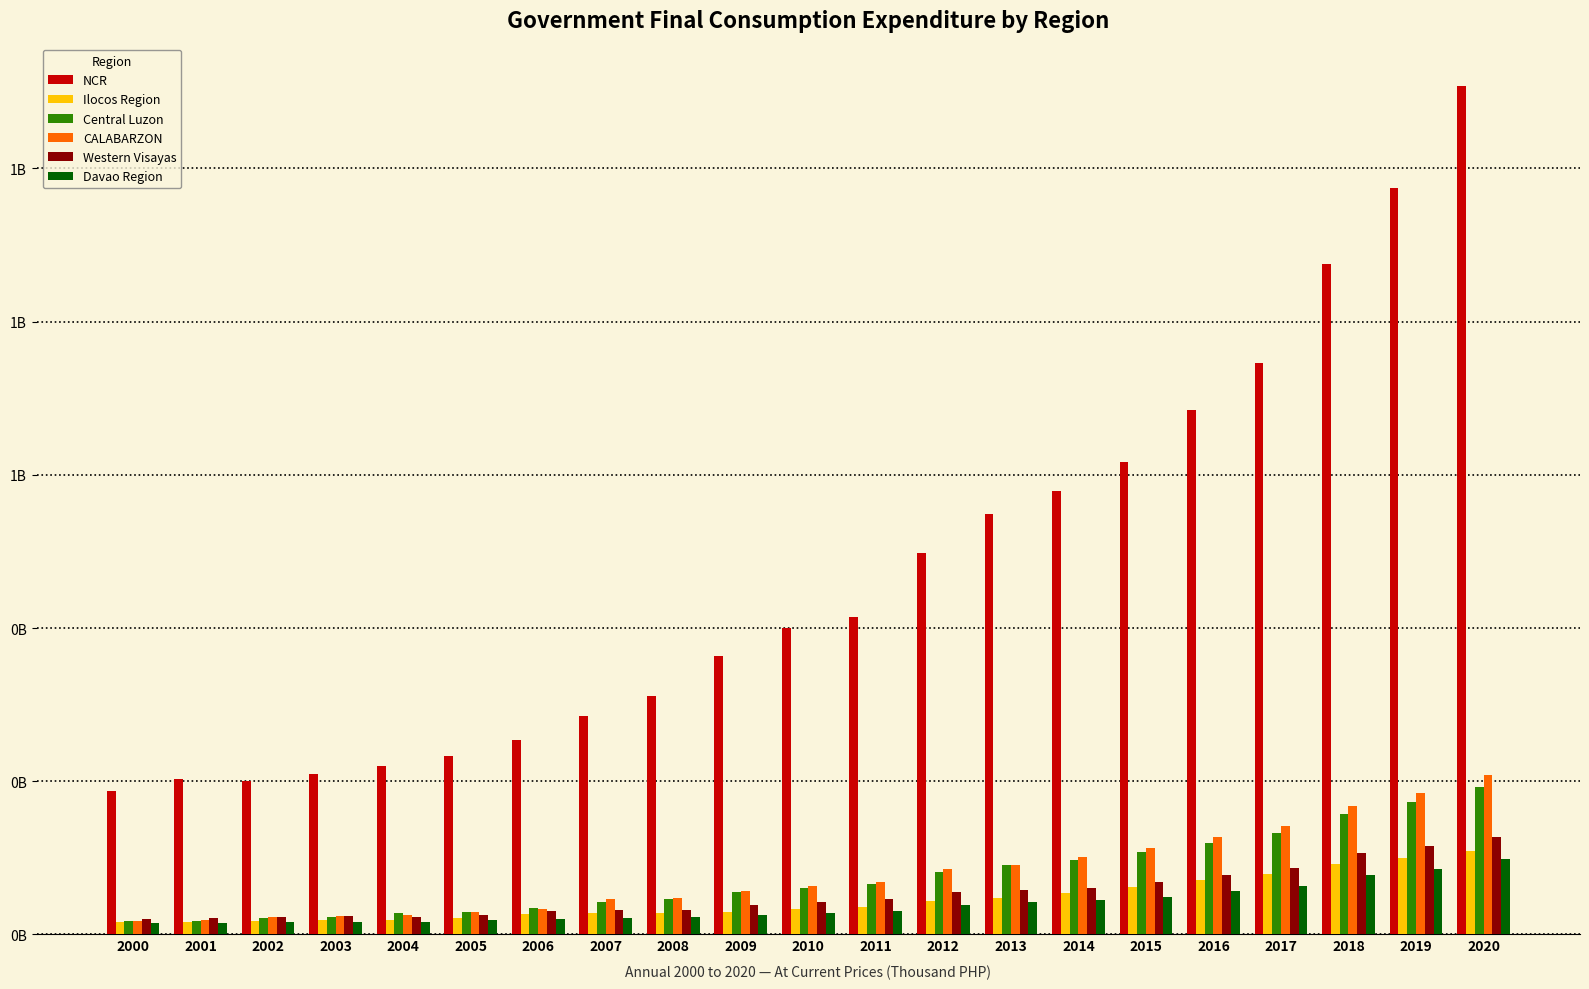

True or false: Davao Region has a value of 42518110.9 at 2013.

True